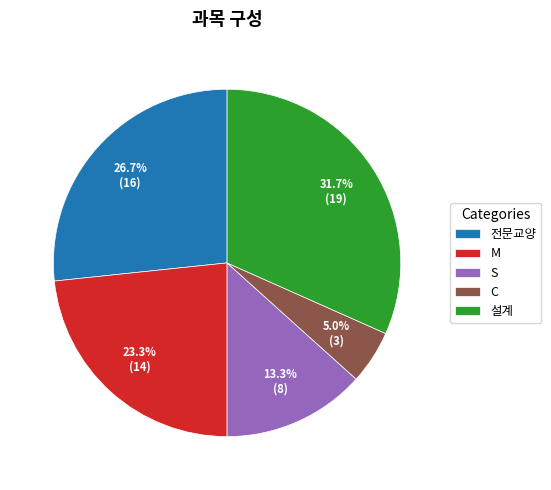

Is 설계 the majority of the pie?

No